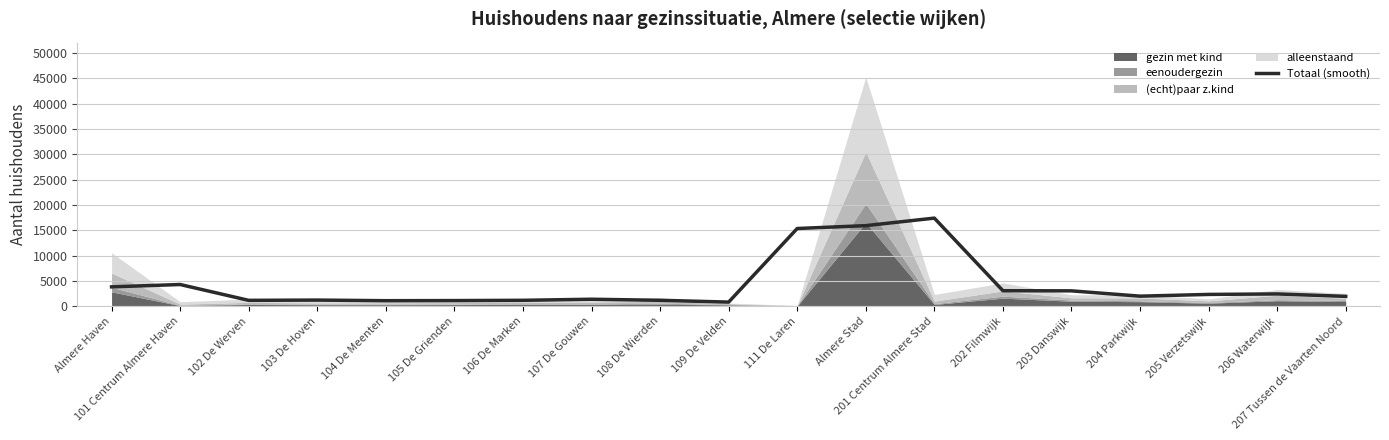

List the labels in order of value, smallest first.

109 De Velden, 104 De Meenten, 105 De Grienden, 102 De Werven, 106 De Marken, 108 De Wierden, 103 De Hoven, 107 De Gouwen, 207 Tussen de Vaarten Noord, 204 Parkwijk, 205 Verzetswijk, 206 Waterwijk, 203 Danswijk, 202 Filmwijk, Almere Haven, 101 Centrum Almere Haven, 111 De Laren, Almere Stad, 201 Centrum Almere Stad